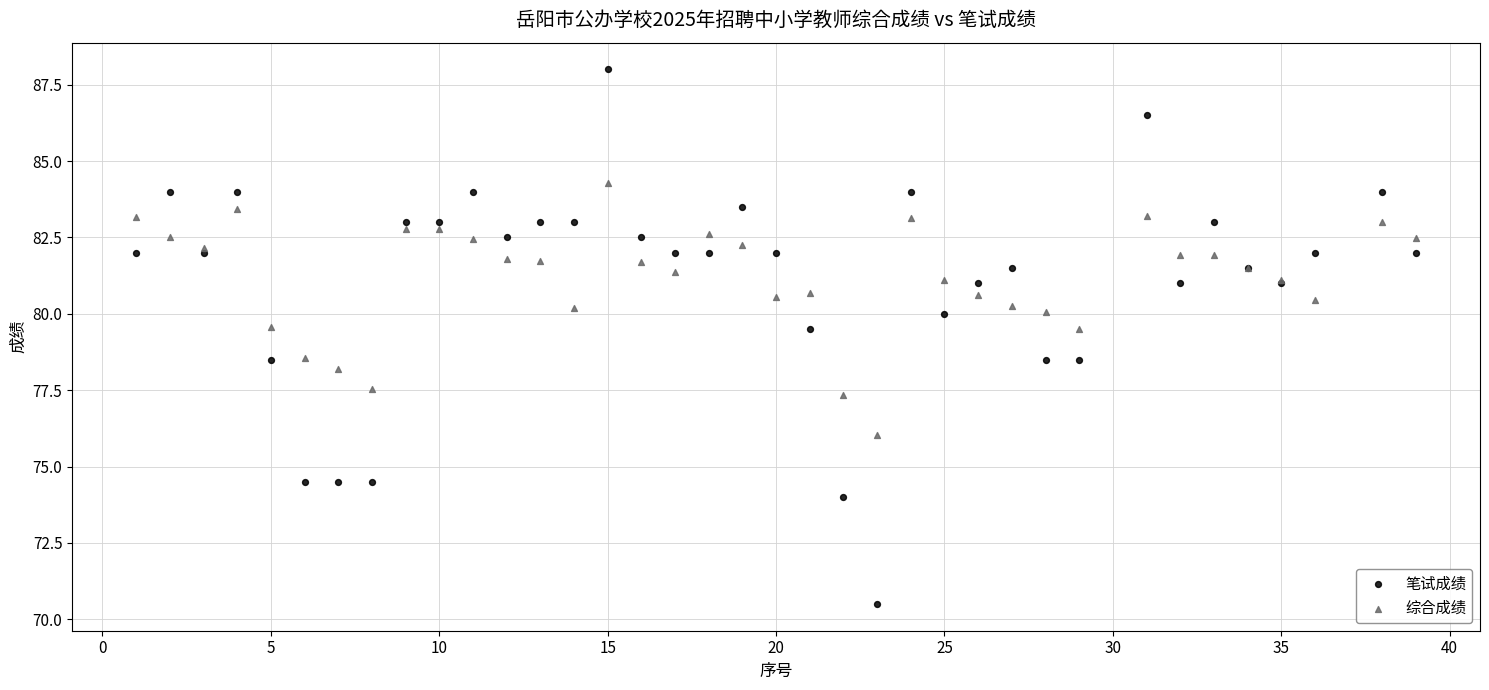

Which series has the widest spread of Y values?

笔试成绩